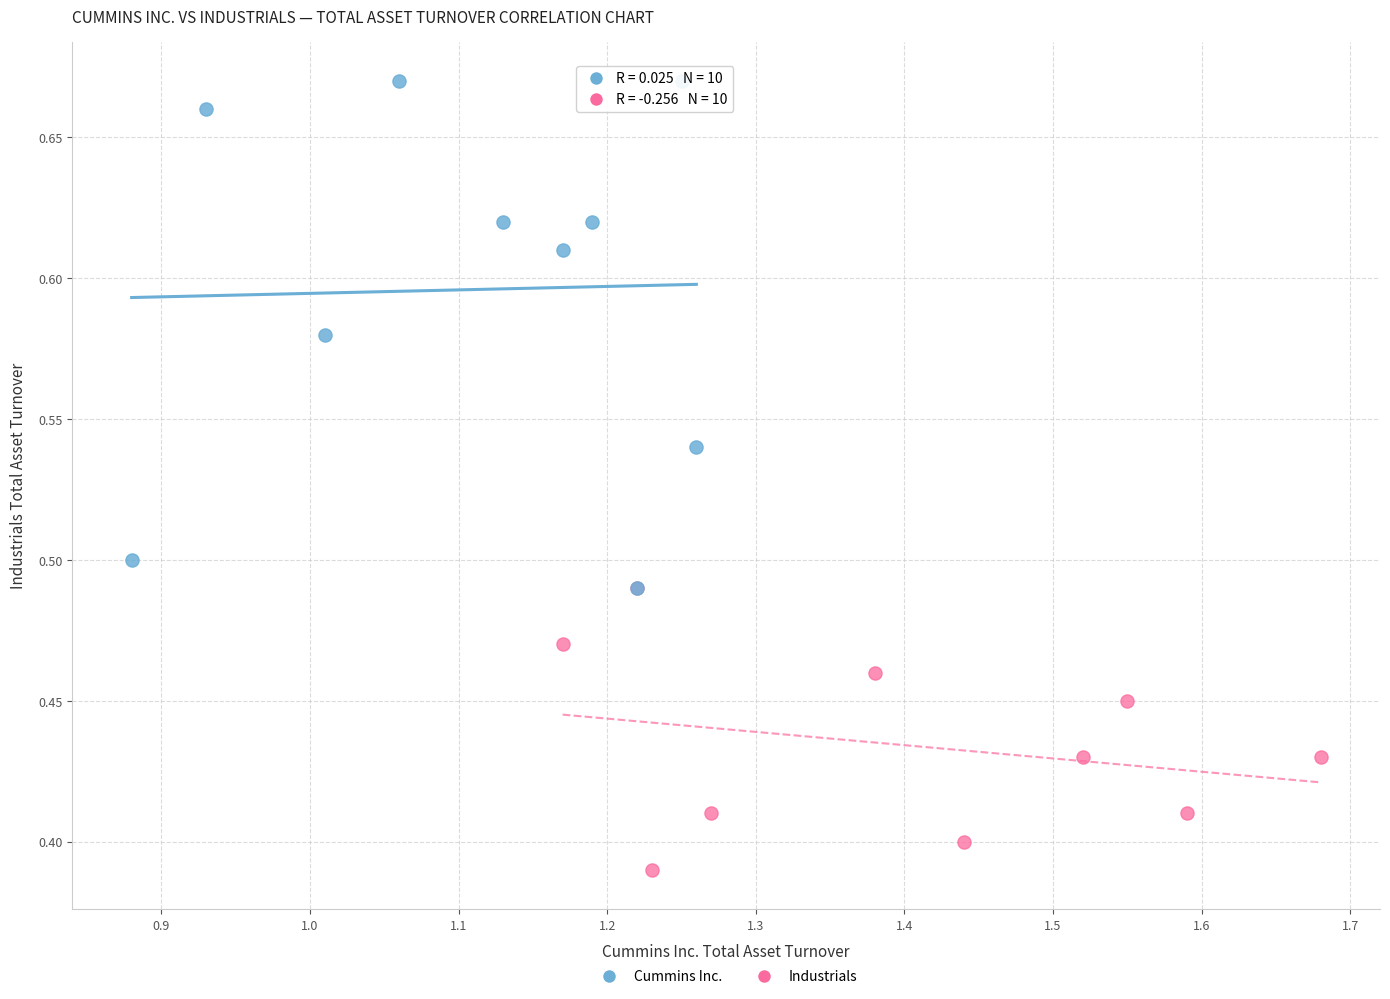

Which series contains the lowest Y value?

Industrials